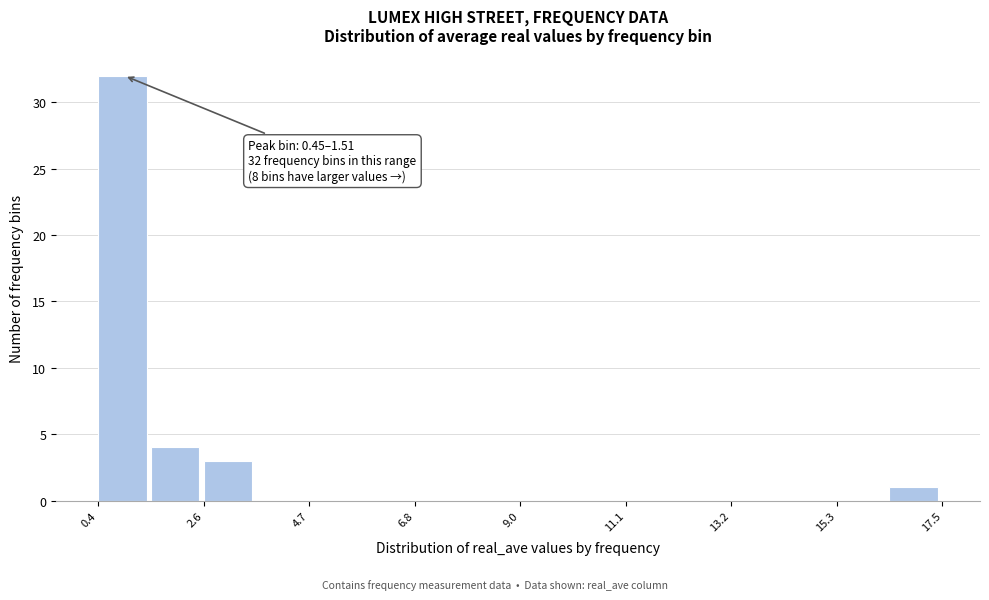

Around what value on the x-axis is the tallest bar? Give the approximate position of its centre, as read against the axis.

1.0